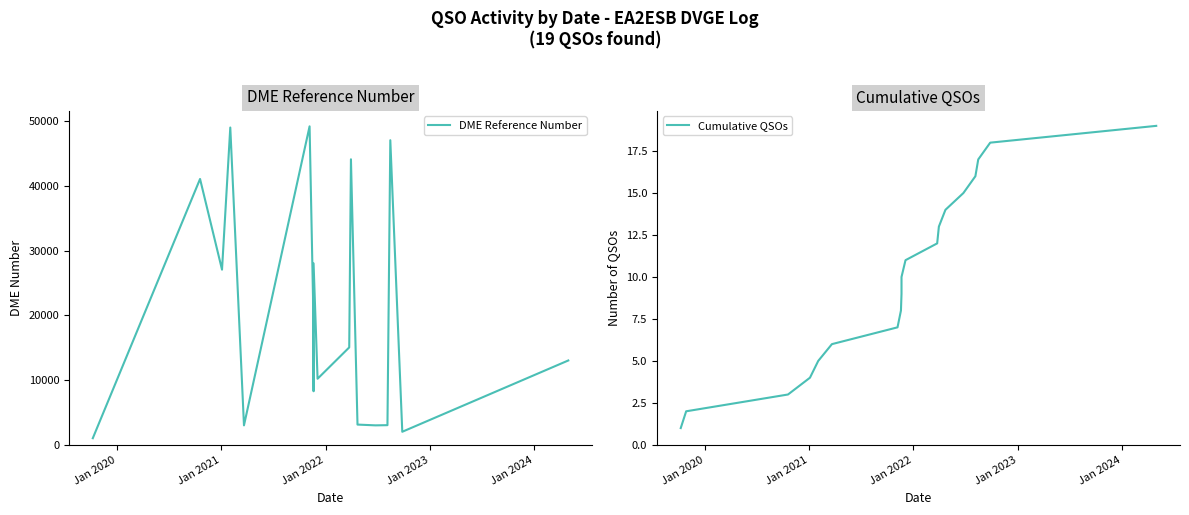

Is the value of DME Reference Number at 7 greater than the value of Cumulative QSOs at 9?

Yes